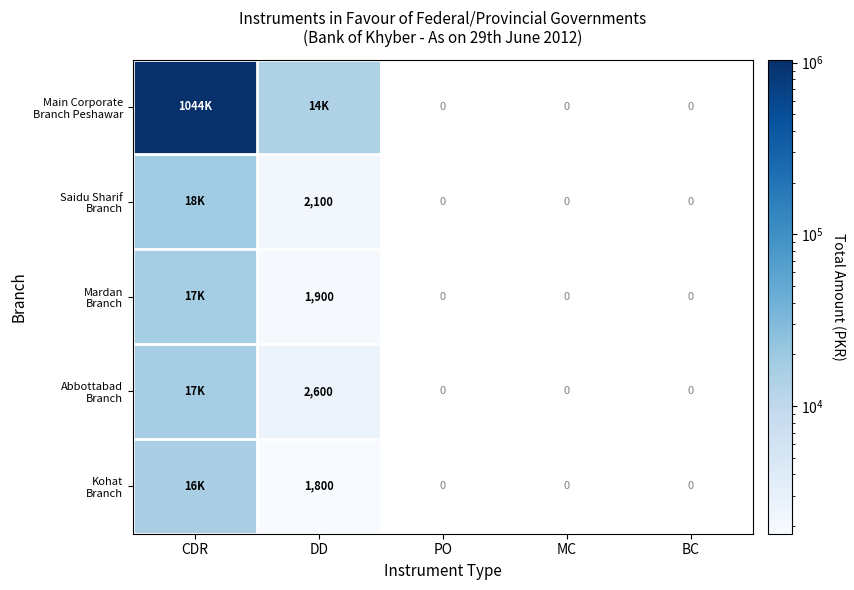

Where is Main Corporate Branch Peshawar nearest to the value 528792?

DD